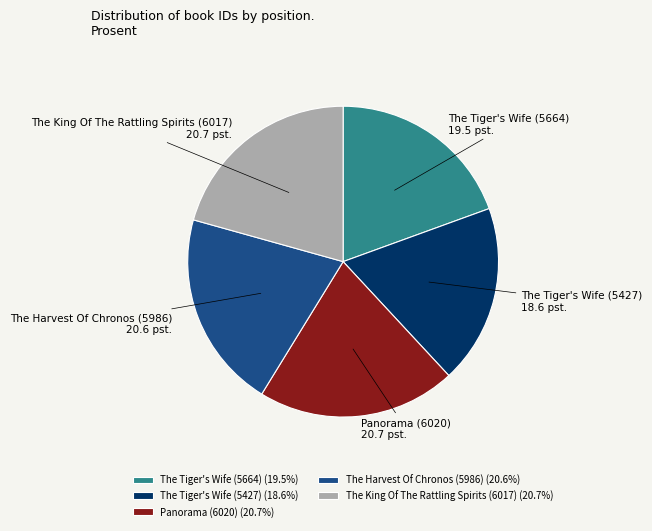

Do Panorama (6020) and The Tiger's Wife (5427) together represent more than half of the pie?

No